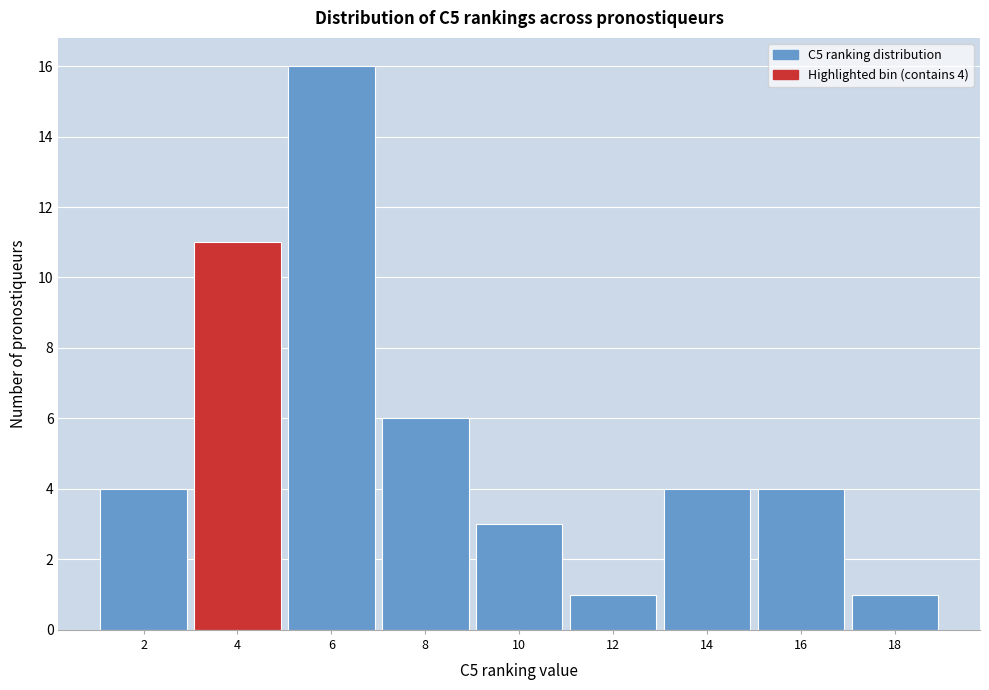

Reading left to right, what are all the values shown in this chart?

2=4	4=11	6=16	8=6	10=3	12=1	14=4	16=4	18=1